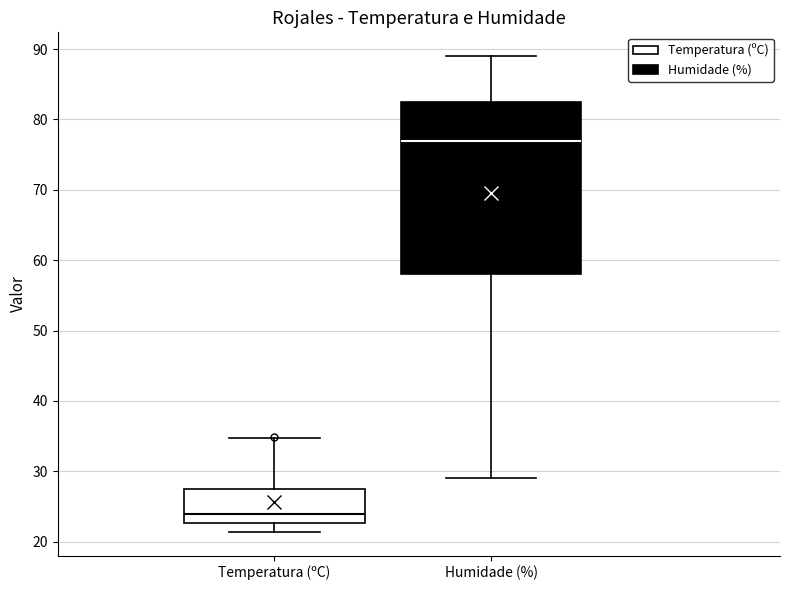

Which box has the highest median line?

Humidade (%)